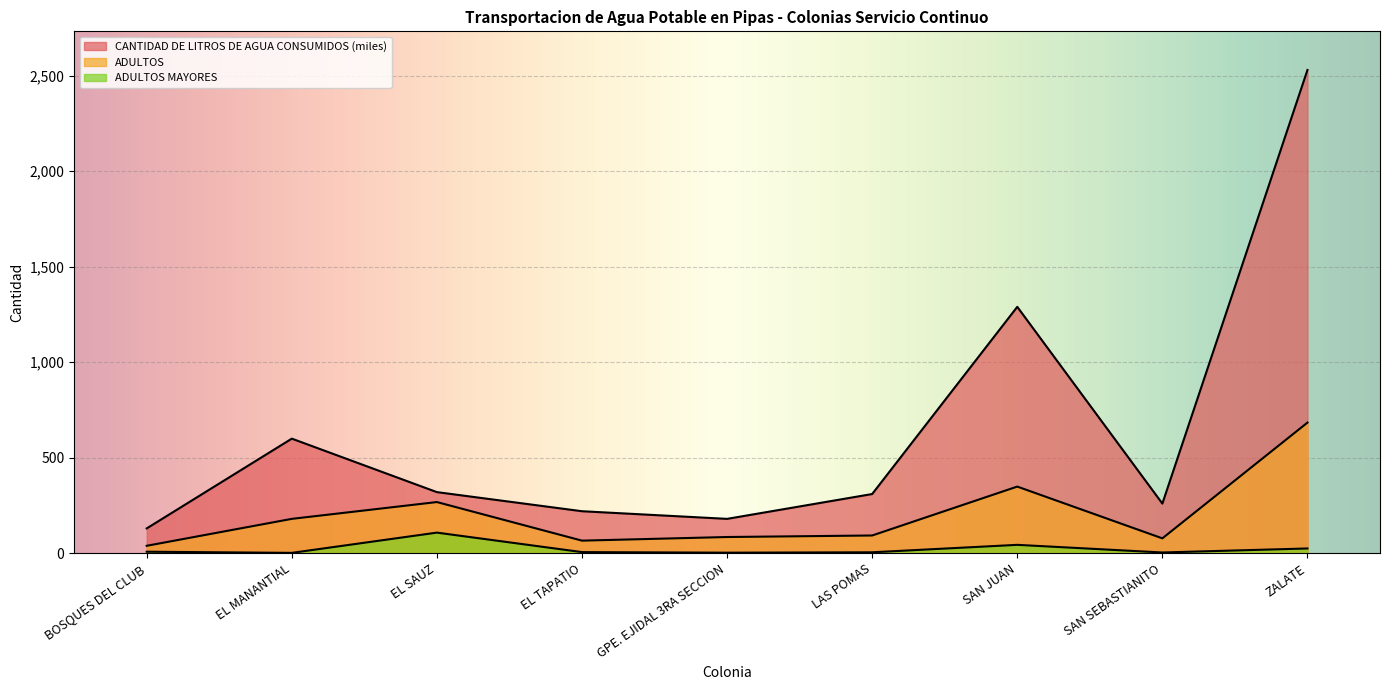

True or false: ADULTOS MAYORES and CANTIDAD DE LITROS DE AGUA CONSUMIDOS cross at least once.

False